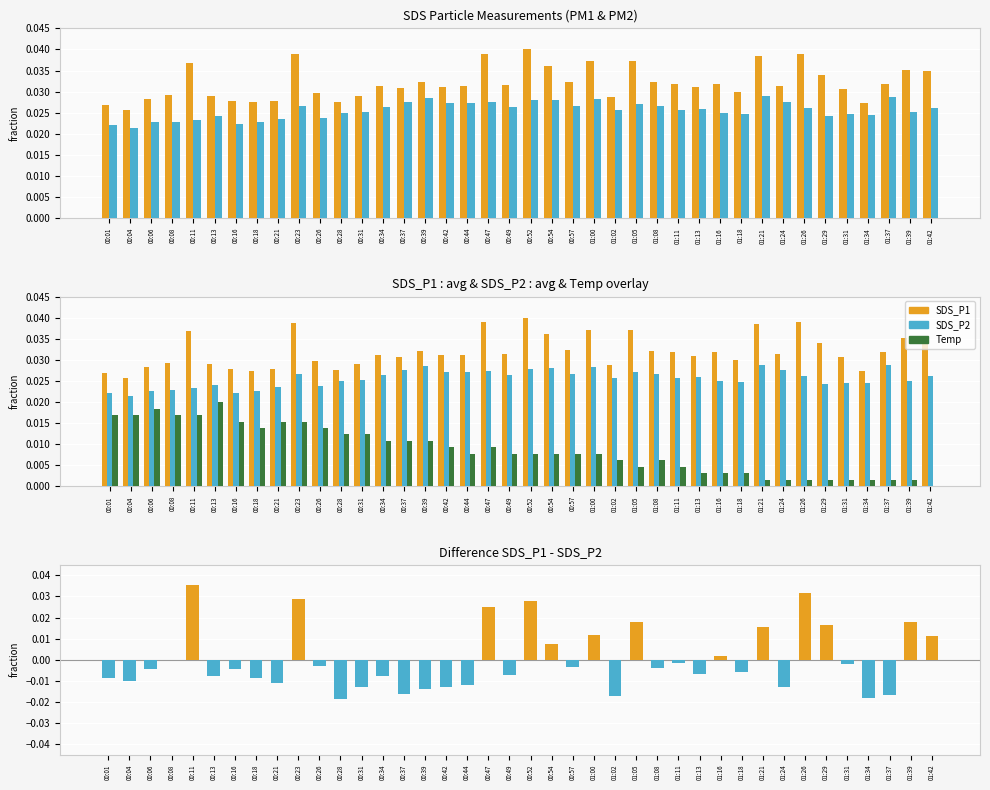

List the series in order of their overall mean, lowest first.

SDS_P1 - SDS_P2, Temp, SDS_P2, SDS_P1